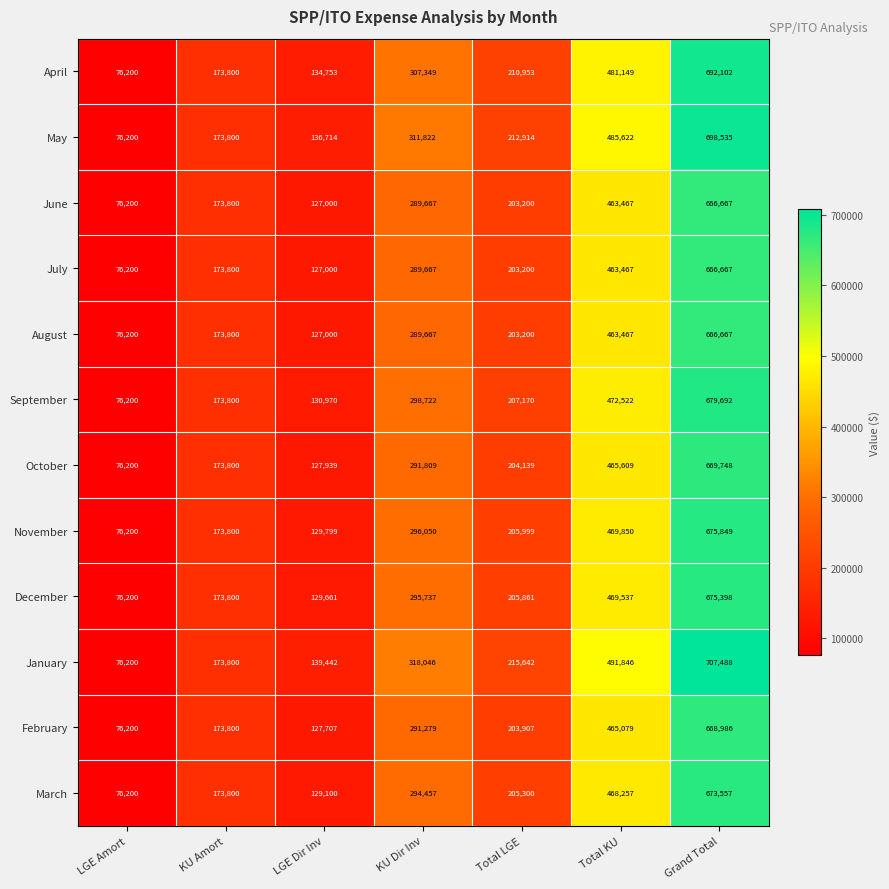

At which label is January closest to 391844?

KU Dir Inv